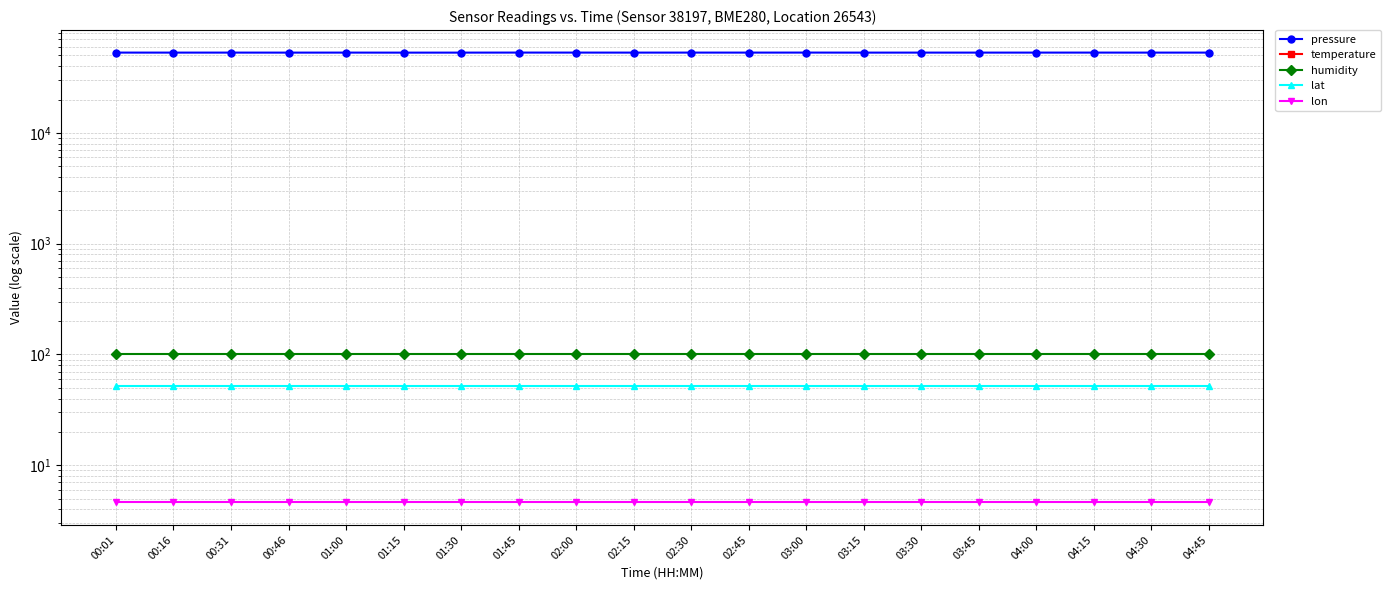

Where is lat nearest to the value 51?

00:01